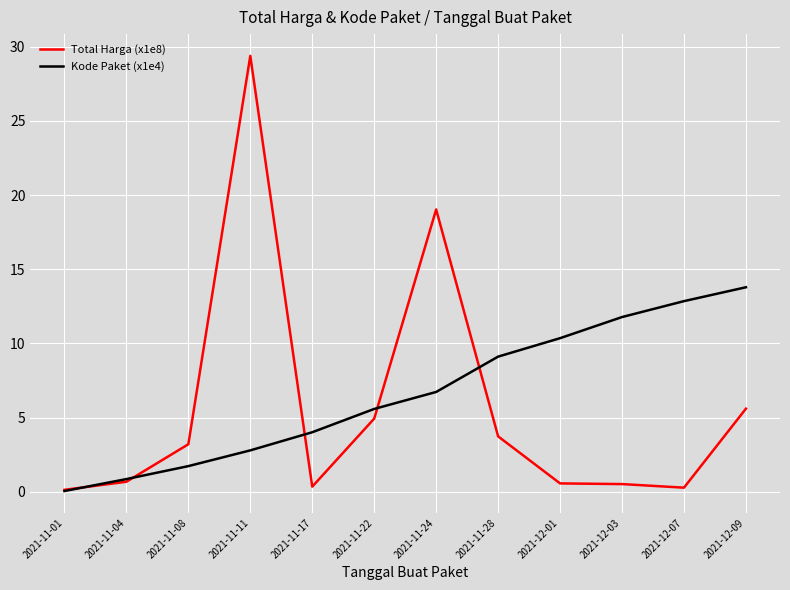

What is the sum of the Kode Paket (x1e4) values at 2021-11-24 and 2021-12-09?

20.5